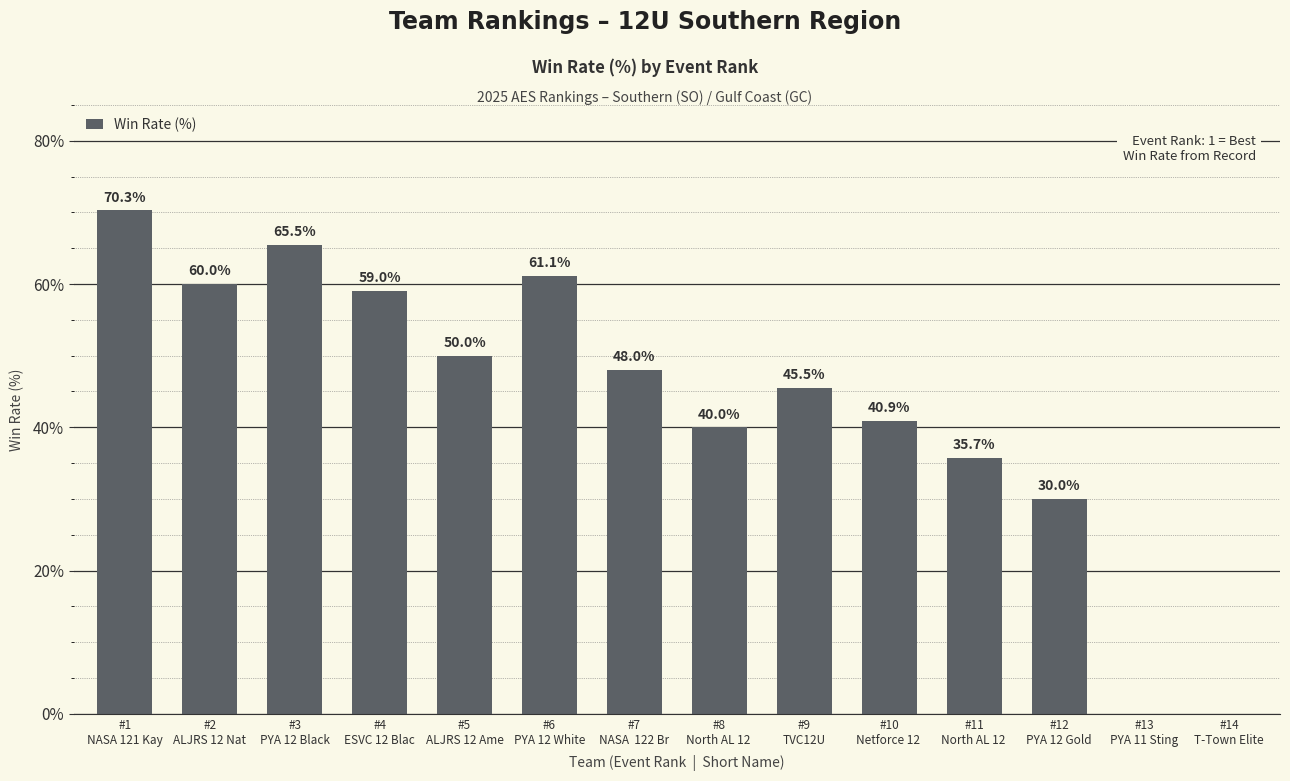

How many values are above zero?

12